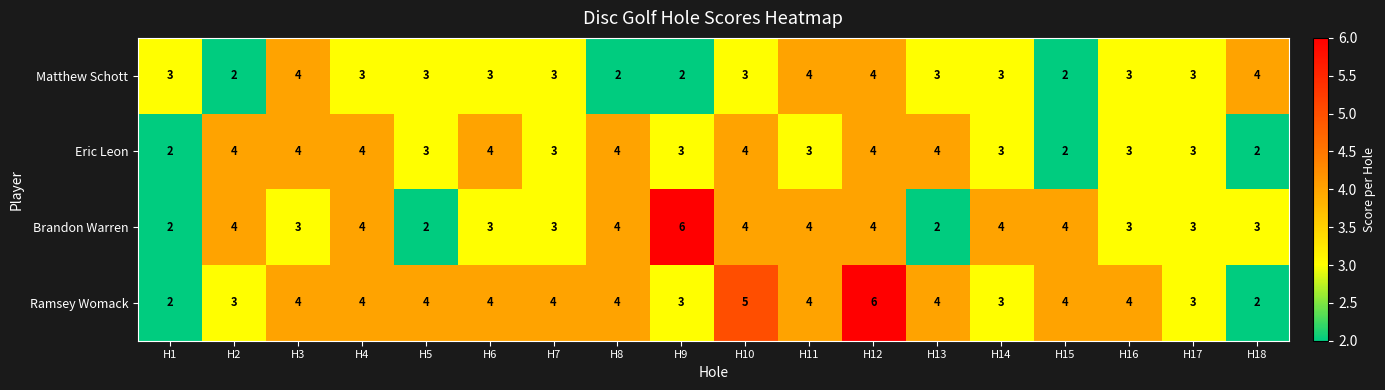

How many distinct data groups are displayed?

4